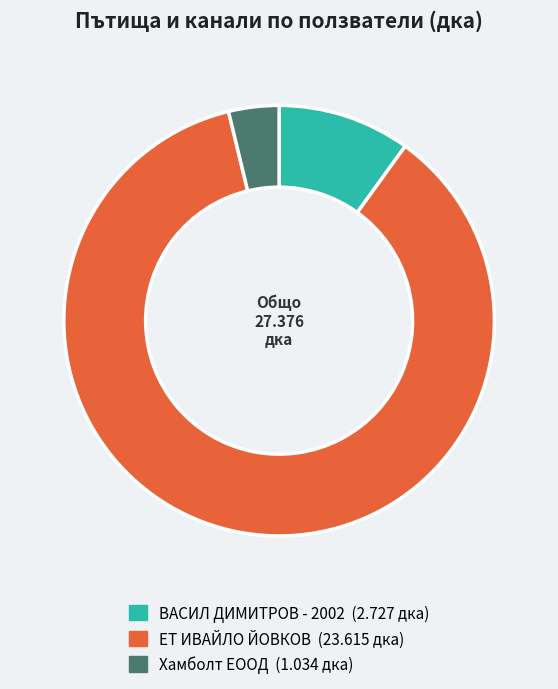

What is the ratio of the value at ЕТ ИВАЙЛО ЙОВКОВ to the value at Хамболт ЕООД?

22.8